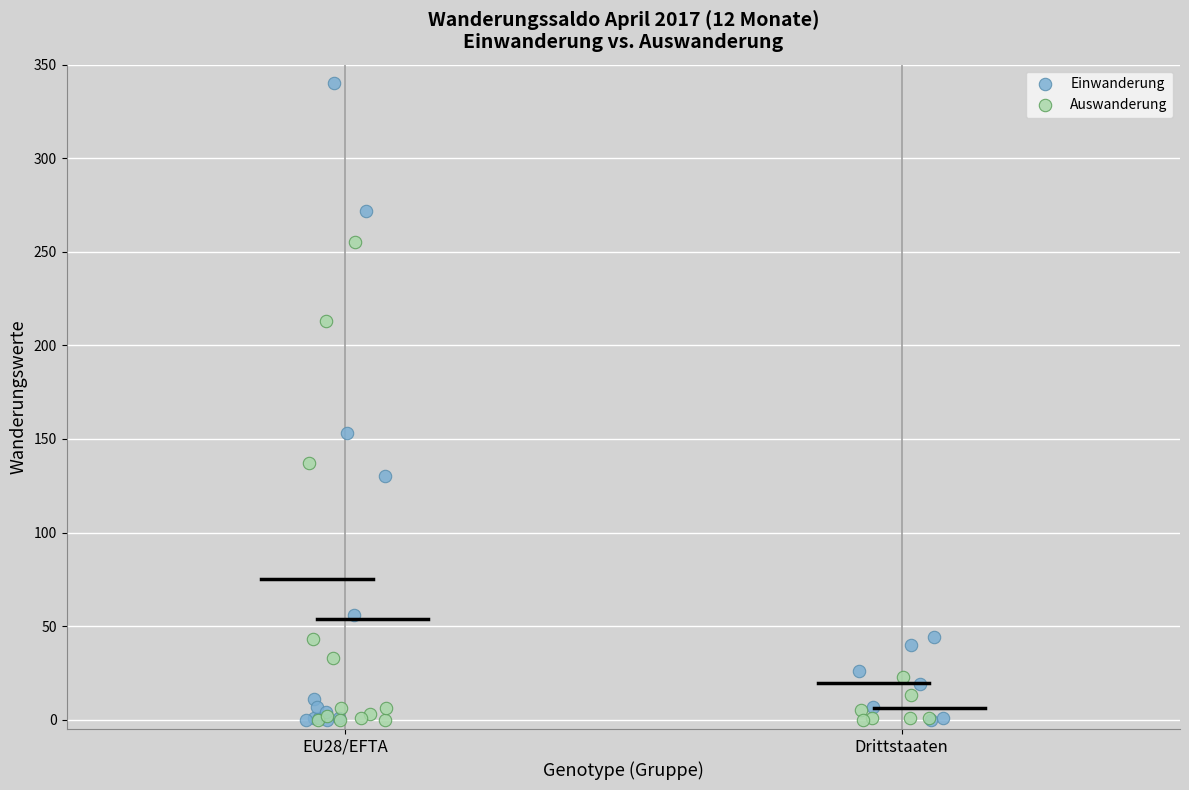

Which series has the widest spread of Y values?

Einwanderung